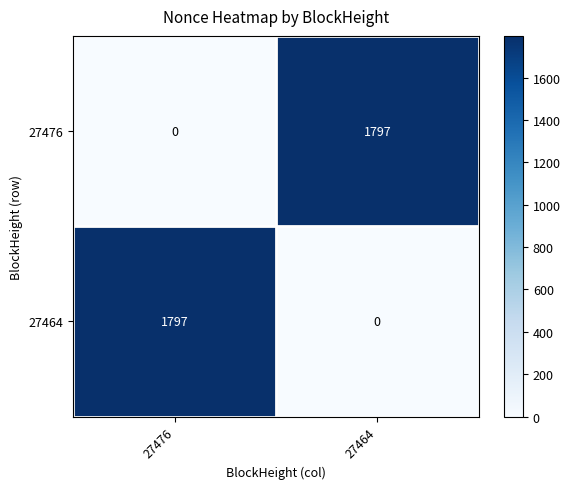

Reading left to right, extract all data points from this chart.

27476: 0	1797
27464: 1797	0